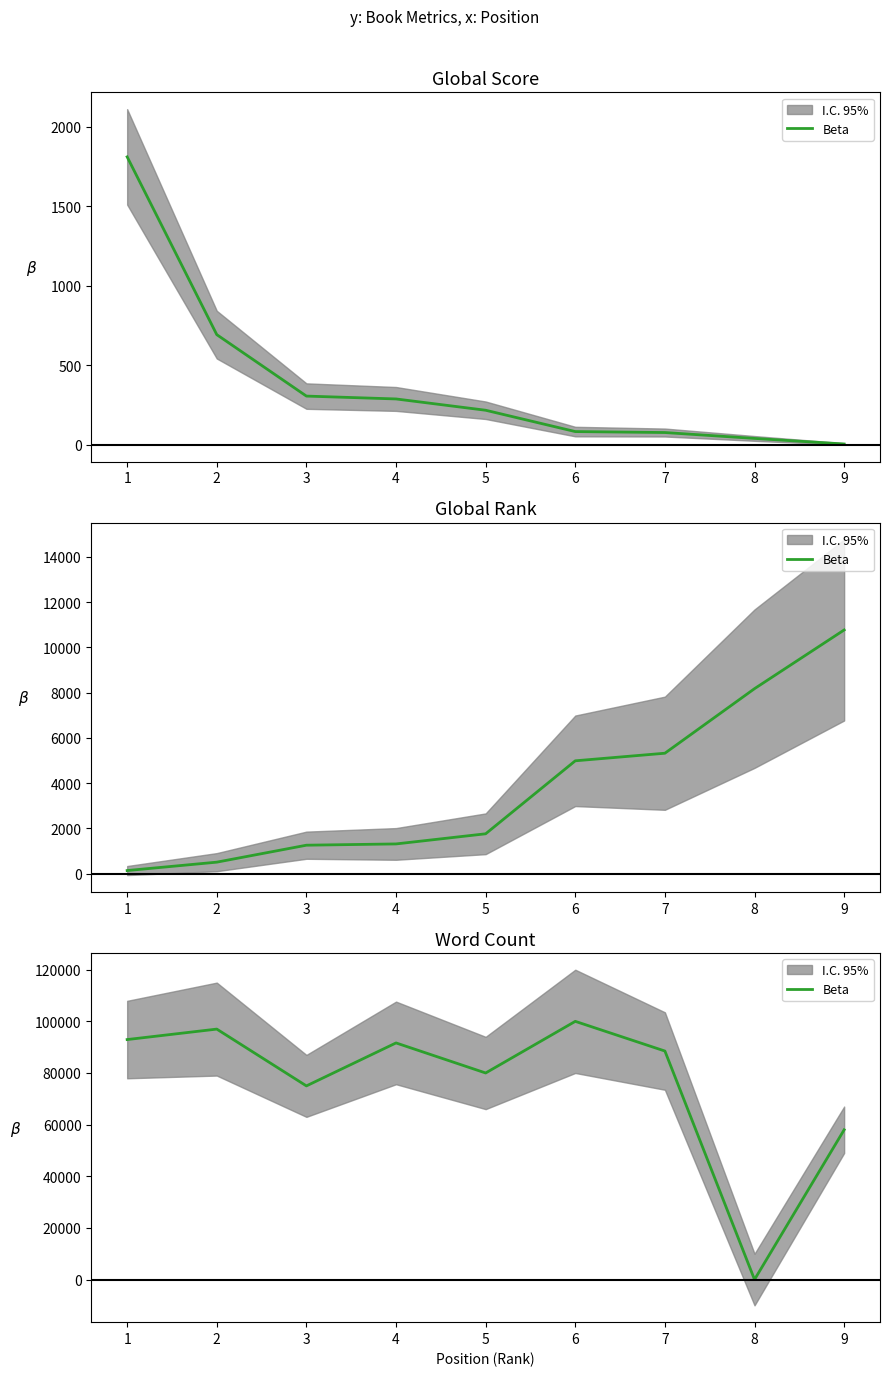

What is the value of the 4th point from the left?

91642